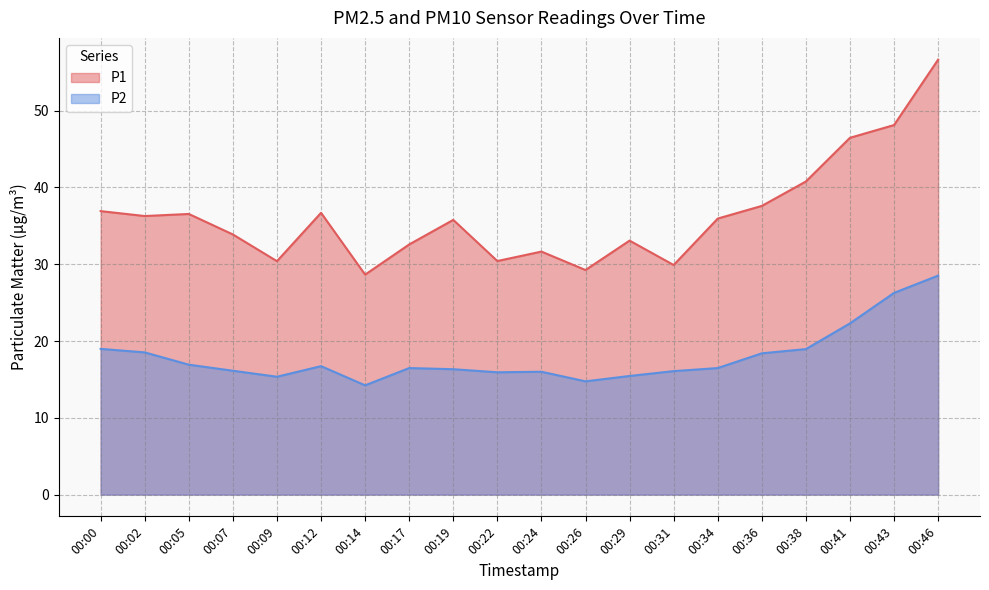

True or false: P2 has a value of 42.6 at 00:43.

False